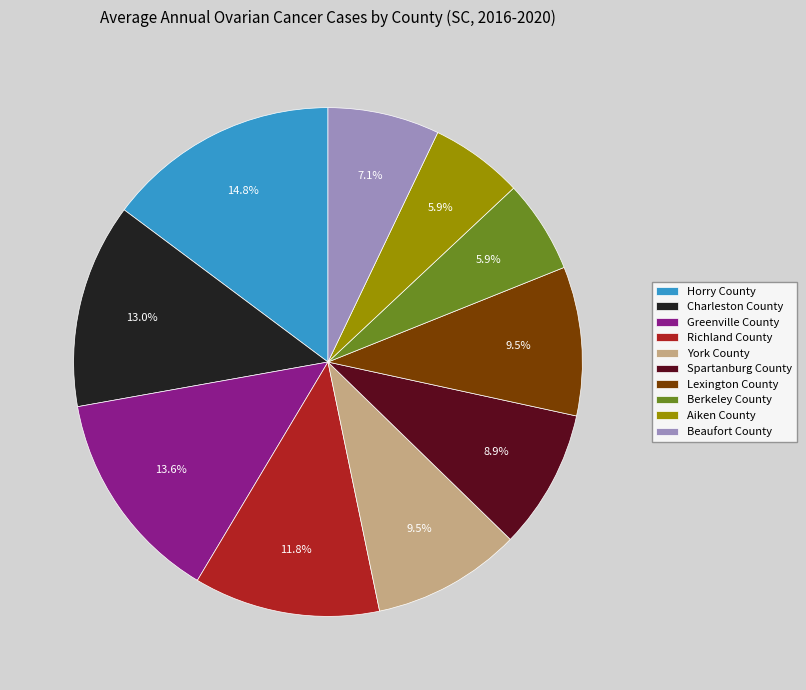

What is the largest slice in the pie chart?

Horry County